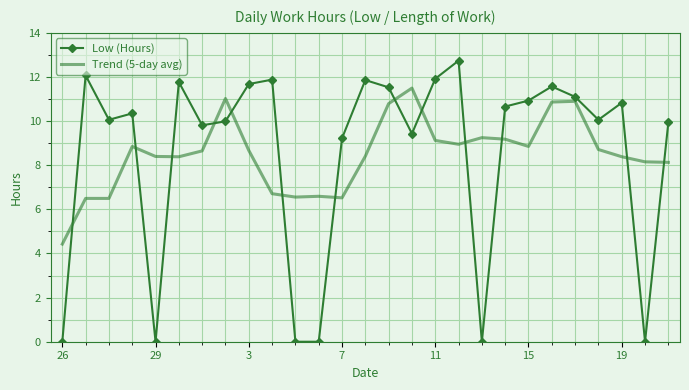

What is the sum of all Low (Hours) values?

229.4